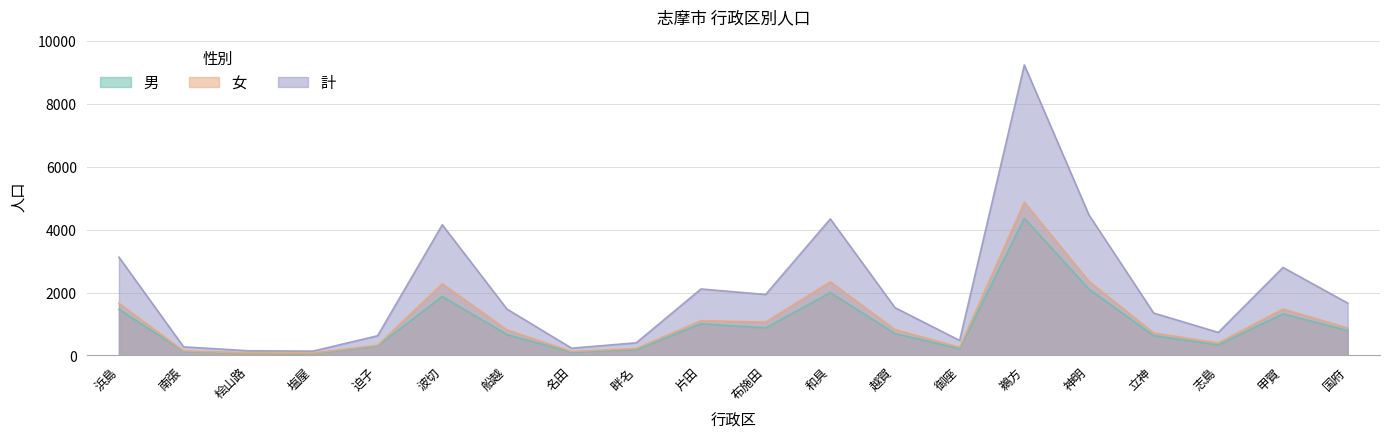

What is the difference between the highest and lowest values at 迫子?

325